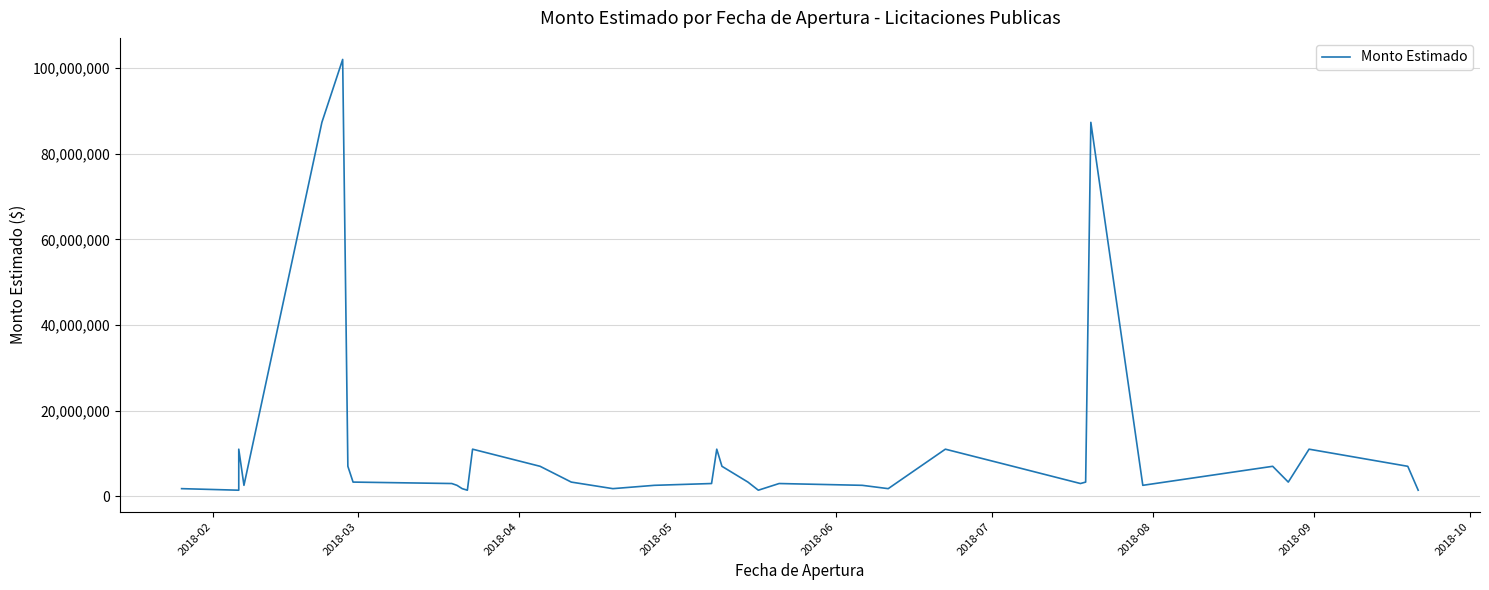

How many lines are shown in the chart?

1